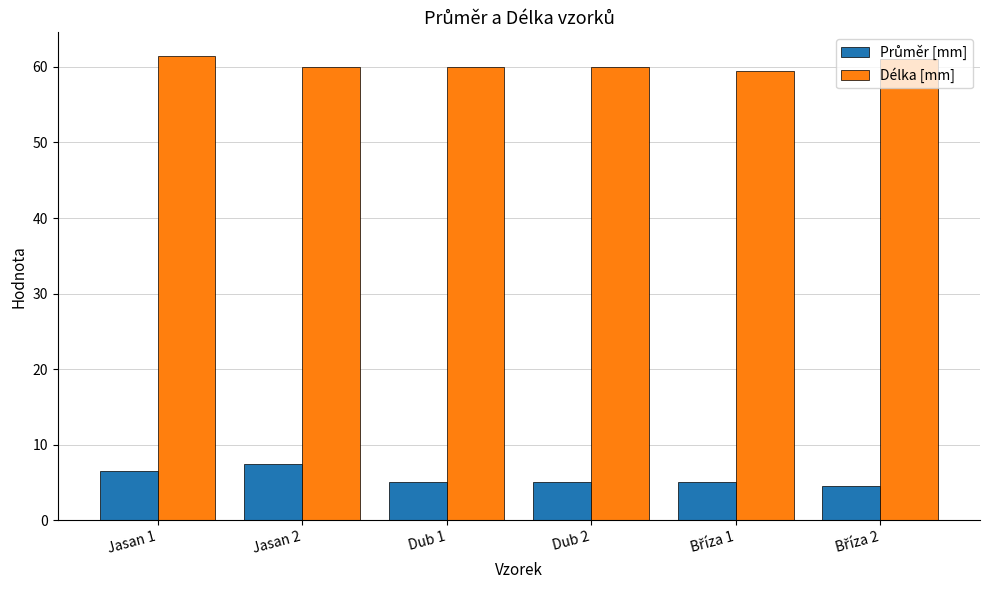

The value of Délka [mm] at Dub 2 is 28.7. True or false?

False